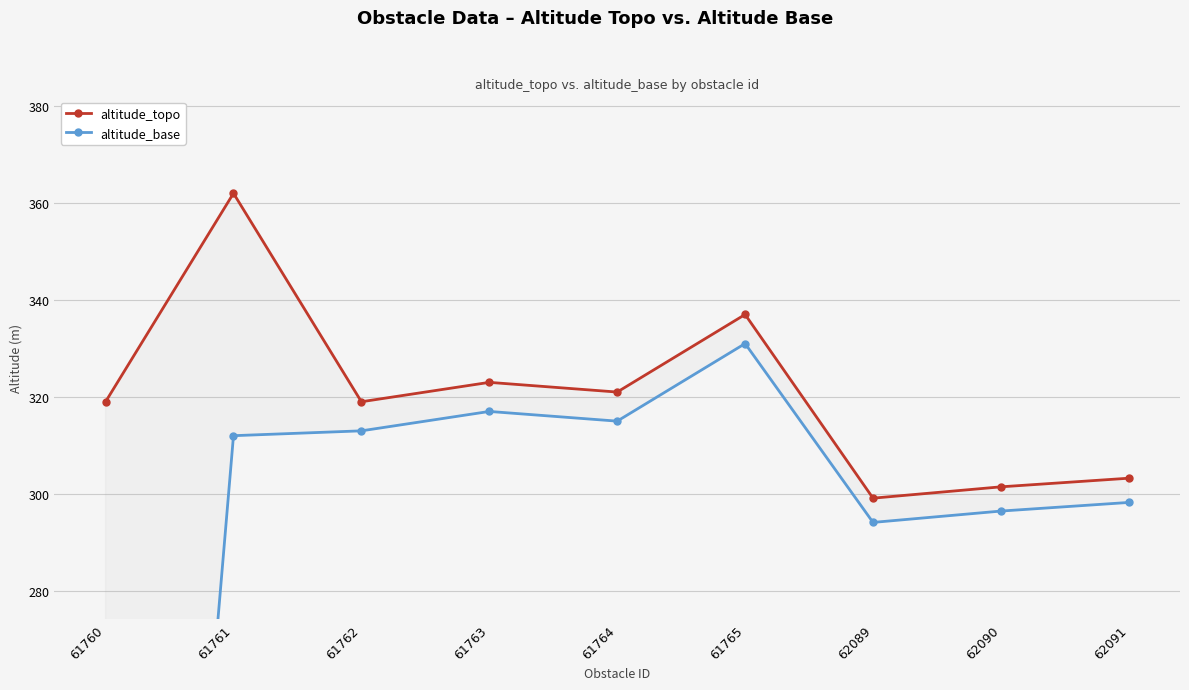

Where is altitude_topo nearest to the value 330?

61763